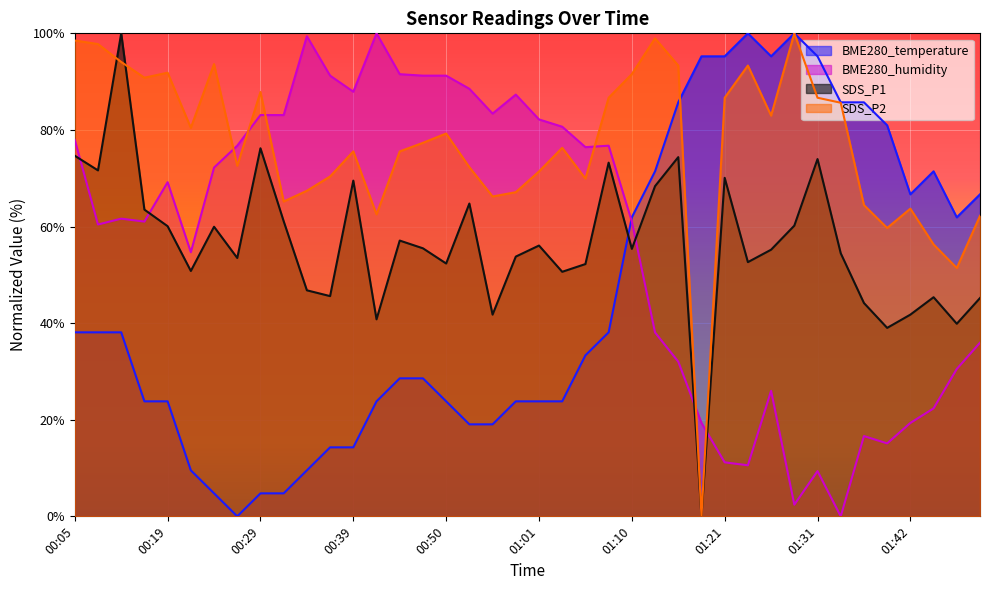

What is the spread (max minus min) of values at 00:31?

78.3